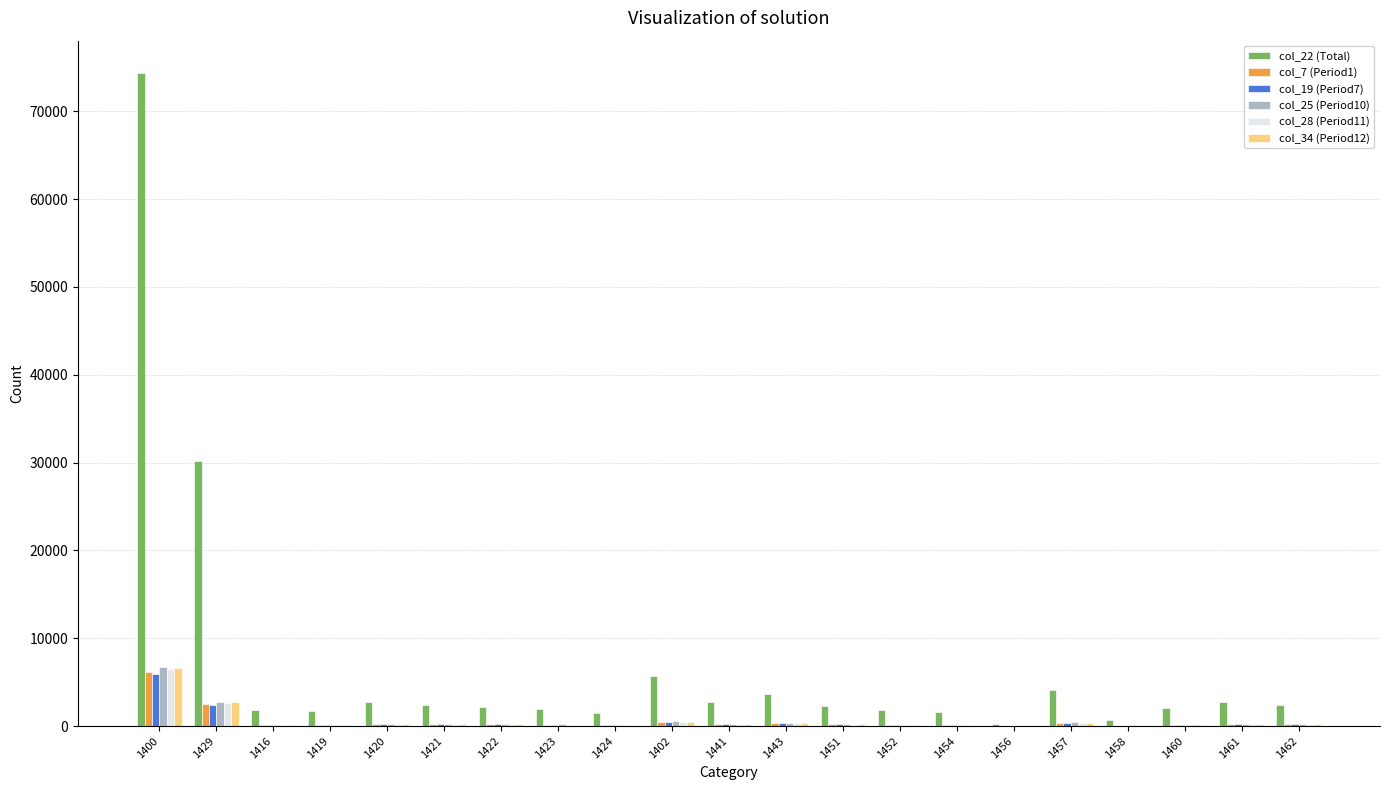

Is the value of col_28 (Period11) at 1429 greater than the value of col_19 (Period7) at 1454?

Yes